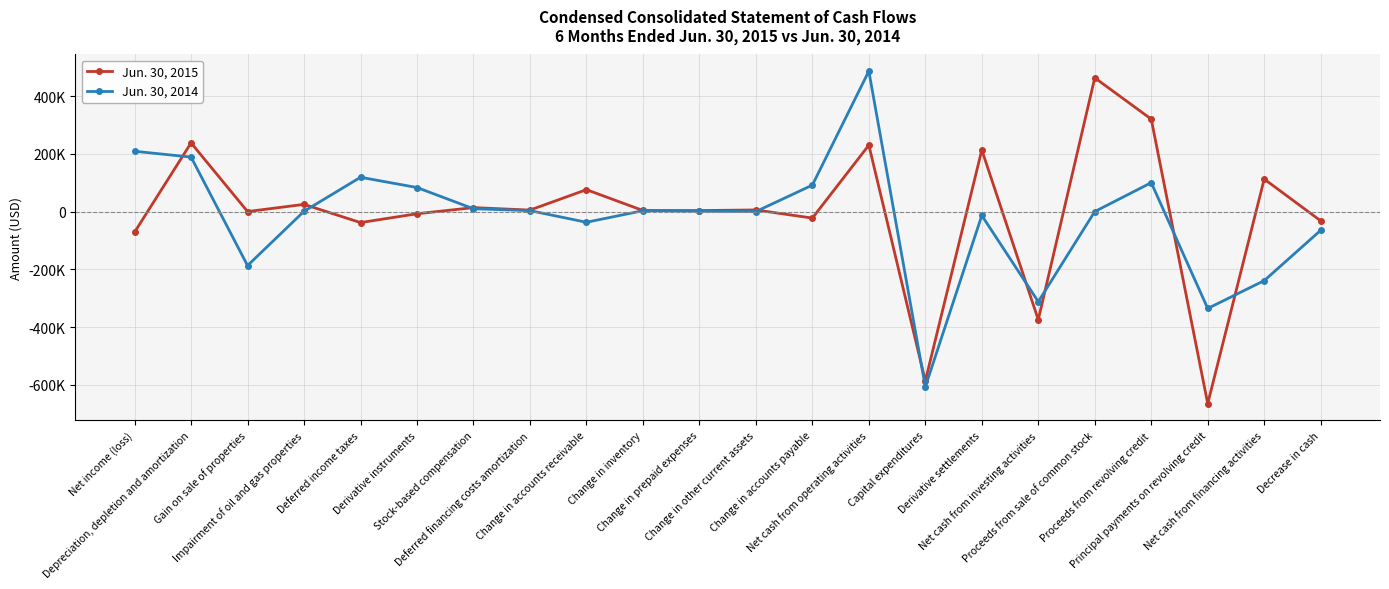

What is the label of the 21st point from the right?

Depreciation, depletion and amortization